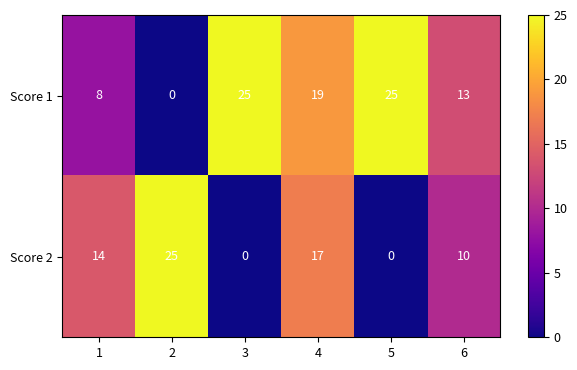

How many Score 2 values are between 0 and 17?

5